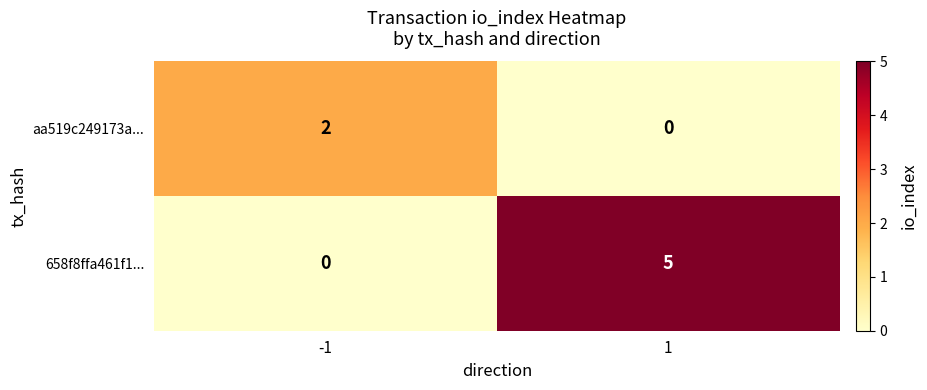

Reading left to right, transcribe all the data shown in this chart.

aa519c249173a...: 2	0
658f8ffa461f1...: 0	5